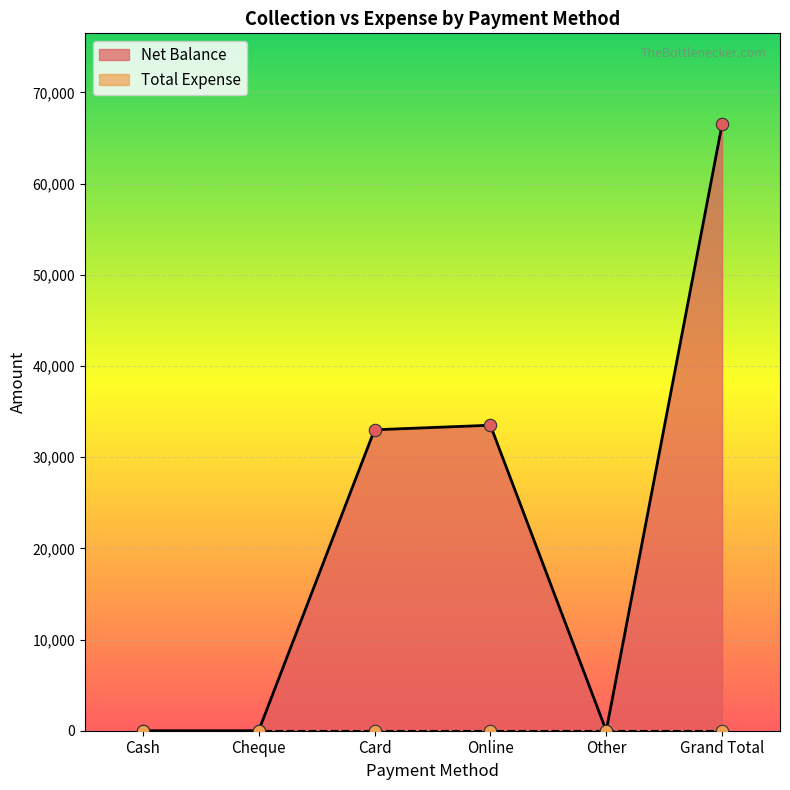

Which has a higher value, Online or Card?

Online